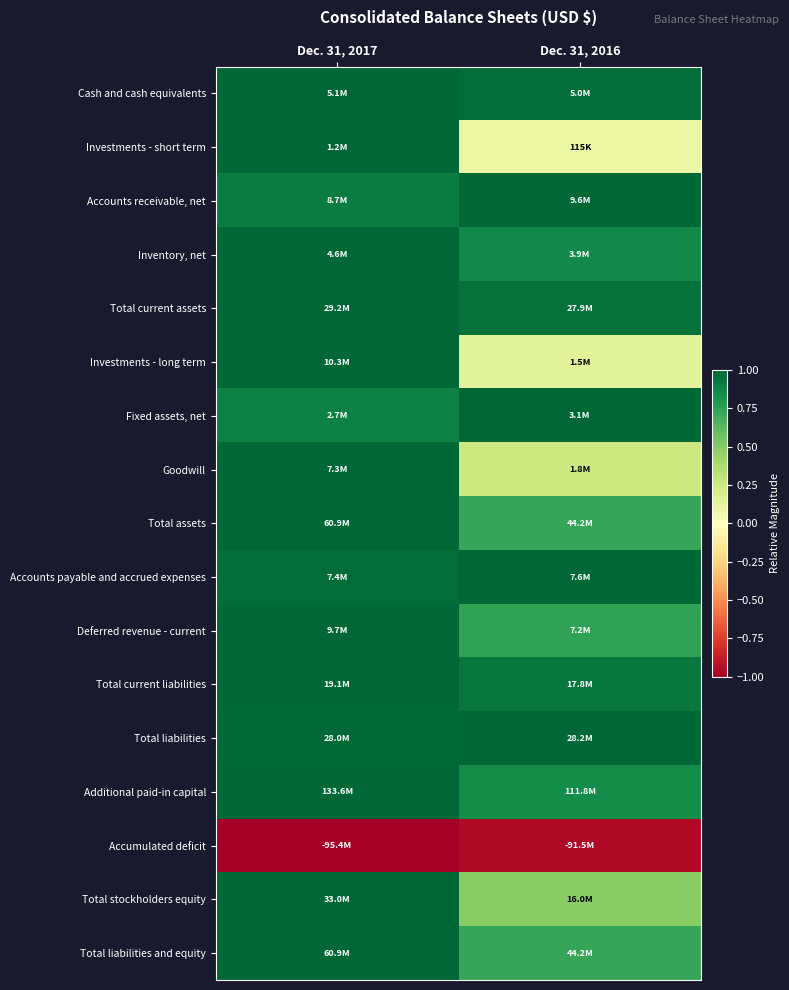

Reading left to right, what are all the values shown in this chart?

Cash and cash equivalents: Dec. 31, 2017=1.0	Dec. 31, 2016=1.0
Investments - short term: Dec. 31, 2017=1.0	Dec. 31, 2016=0.1
Accounts receivable, net: Dec. 31, 2017=0.9	Dec. 31, 2016=1.0
Inventory, net: Dec. 31, 2017=1.0	Dec. 31, 2016=0.9
Total current assets: Dec. 31, 2017=1.0	Dec. 31, 2016=1.0
Investments - long term: Dec. 31, 2017=1.0	Dec. 31, 2016=0.1
Fixed assets, net: Dec. 31, 2017=0.9	Dec. 31, 2016=1.0
Goodwill: Dec. 31, 2017=1.0	Dec. 31, 2016=0.3
Total assets: Dec. 31, 2017=1.0	Dec. 31, 2016=0.7
Accounts payable and accrued expenses: Dec. 31, 2017=1.0	Dec. 31, 2016=1.0
Deferred revenue - current: Dec. 31, 2017=1.0	Dec. 31, 2016=0.7
Total current liabilities: Dec. 31, 2017=1.0	Dec. 31, 2016=0.9
Total liabilities: Dec. 31, 2017=1.0	Dec. 31, 2016=1.0
Additional paid-in capital: Dec. 31, 2017=1.0	Dec. 31, 2016=0.8
Accumulated deficit: Dec. 31, 2017=-1.0	Dec. 31, 2016=-1.0
Total stockholders equity: Dec. 31, 2017=1.0	Dec. 31, 2016=0.5
Total liabilities and equity: Dec. 31, 2017=1.0	Dec. 31, 2016=0.7